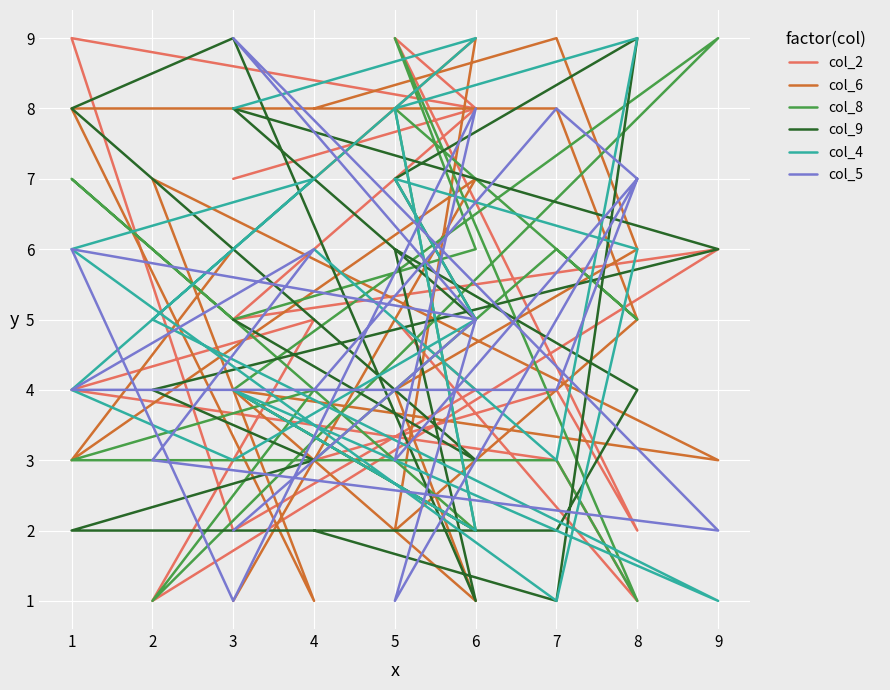

What is the lowest value of the col_5 series?

1